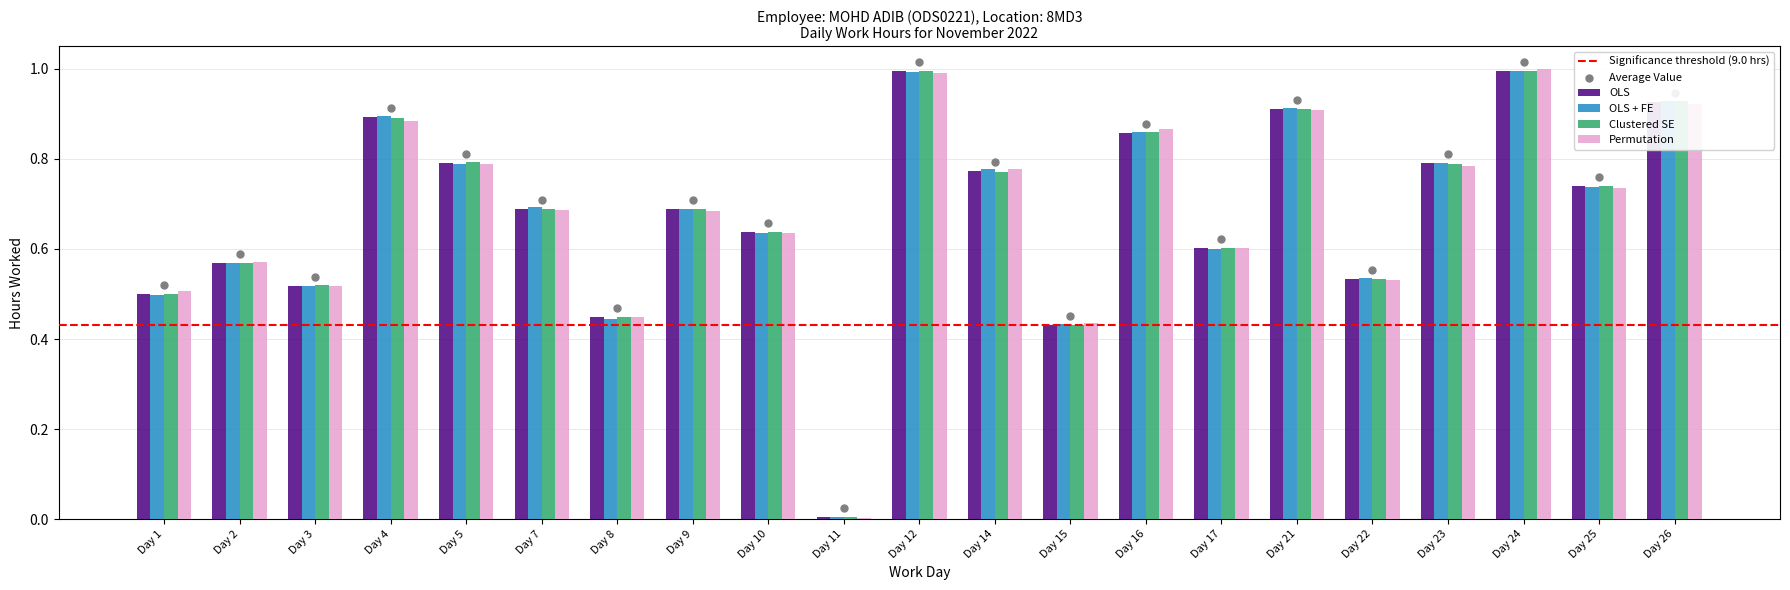

At how many categories does at least one series exceed 0?

21